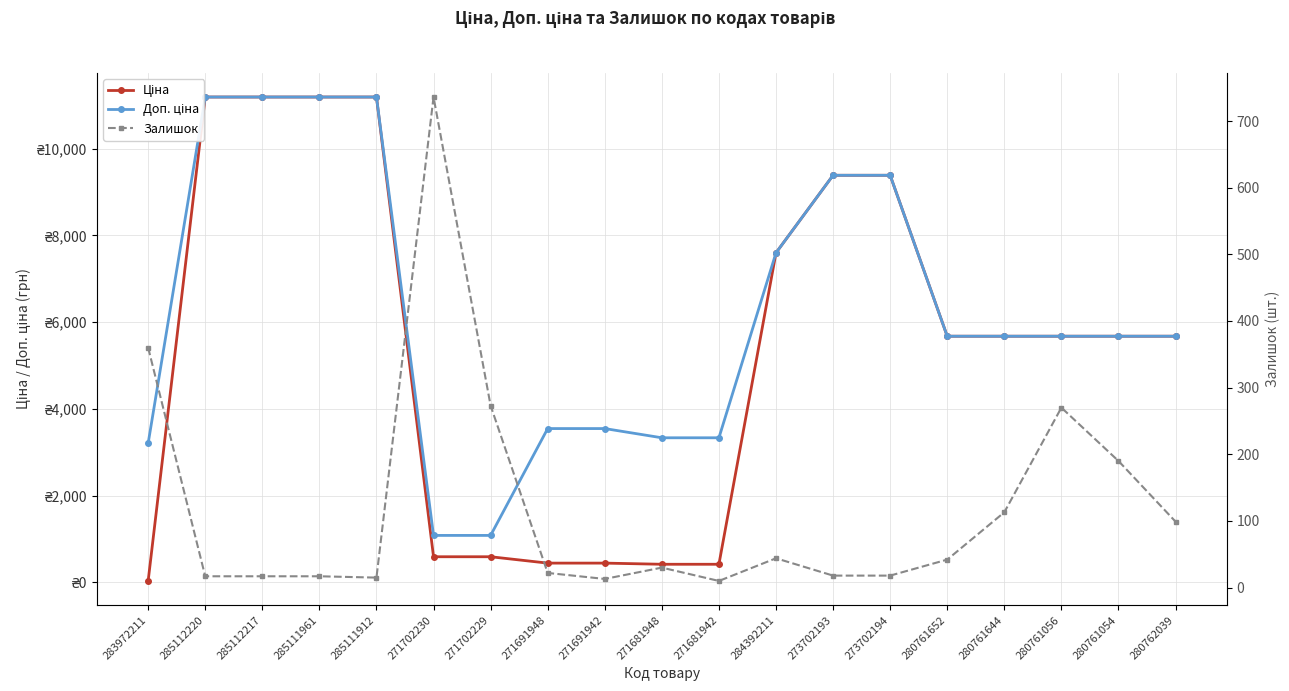

Reading left to right, extract all data points from this chart.

Ціна: 32.0	11188.2	11188.2	11188.2	11188.2	589.9	589.9	443.1	443.1	416.6	416.6	7596.5	9384.0	9384.0	5673.8	5673.8	5673.8	5673.8	5673.8
Доп. ціна: 3205.0	11188.2	11188.2	11188.2	11188.2	1081.7	1081.7	3545.0	3545.0	3332.5	3332.5	7596.5	9384.0	9384.0	5673.8	5673.8	5673.8	5673.8	5673.8
Залишок: 360.0	17.0	17.0	17.0	15.0	736.0	273.0	22.0	13.0	30.0	10.0	44.0	18.0	18.0	42.0	113.0	270.0	190.0	99.0